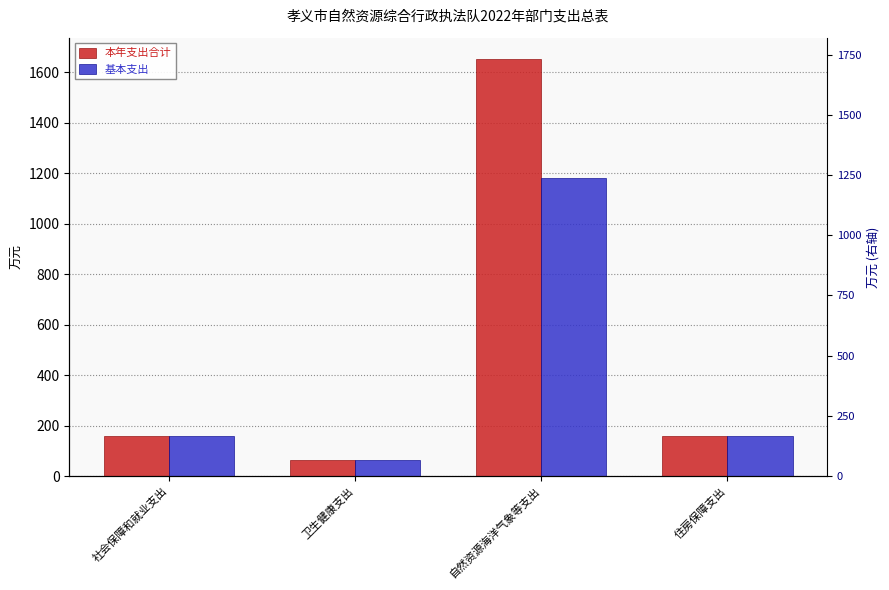

How many bars are there in total?

8